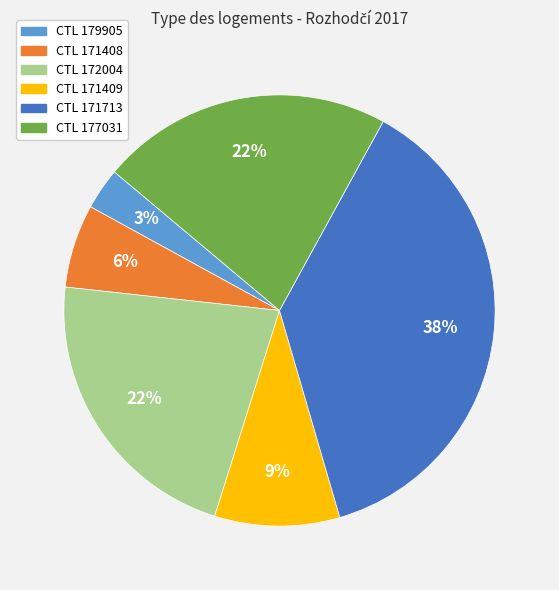

To the nearest percent, what is the average slice percentage?

17%